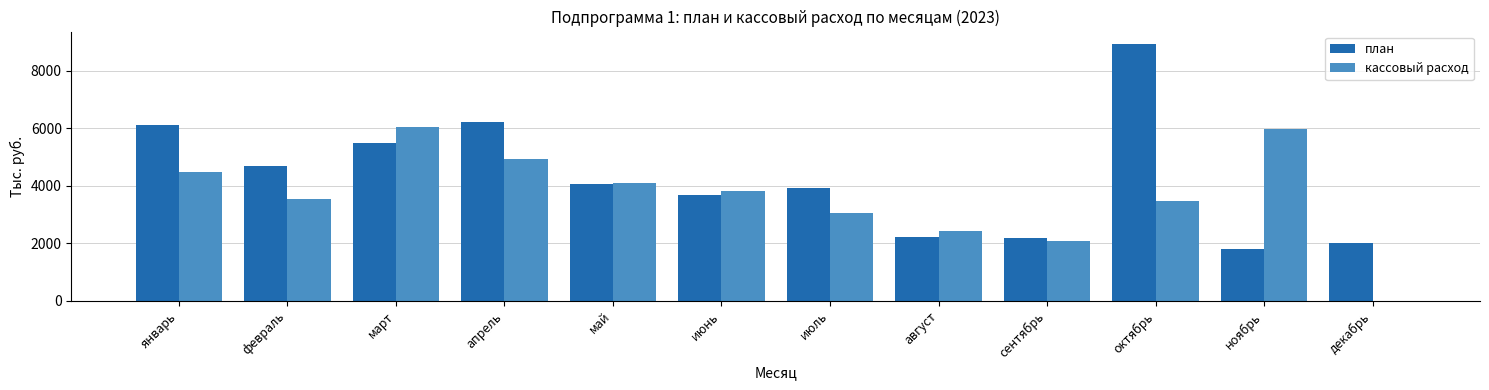

What is the approximate value of план at июнь?

3681.7